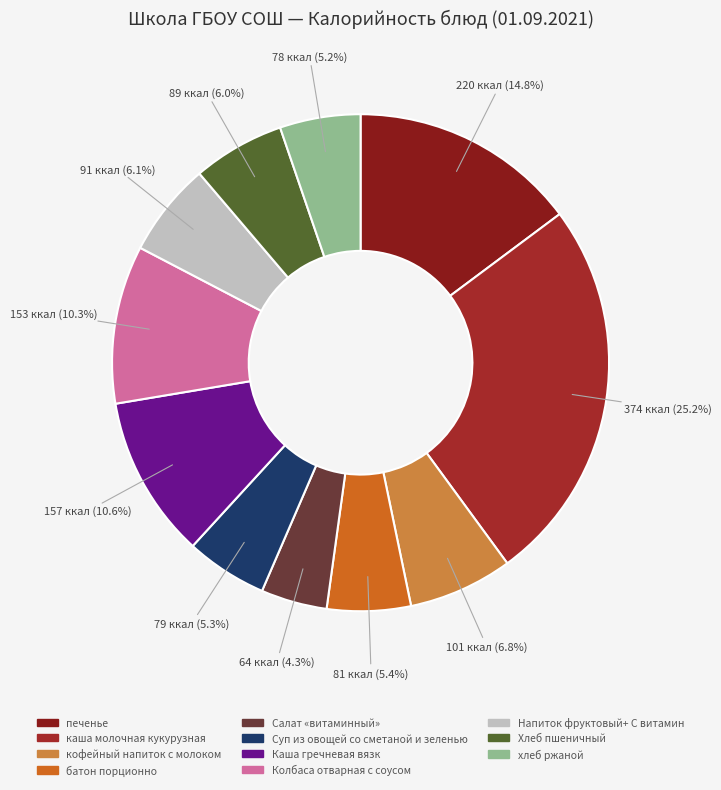

The Салат «витаминный» slice represents 1% of the pie. True or false?

False